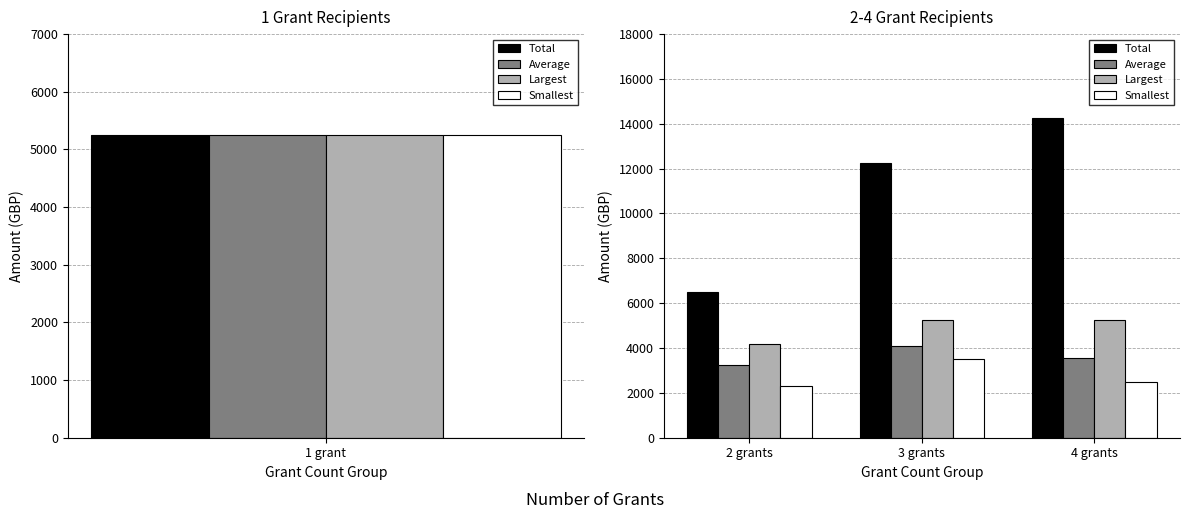

What is the minimum value shown in the chart?

2300